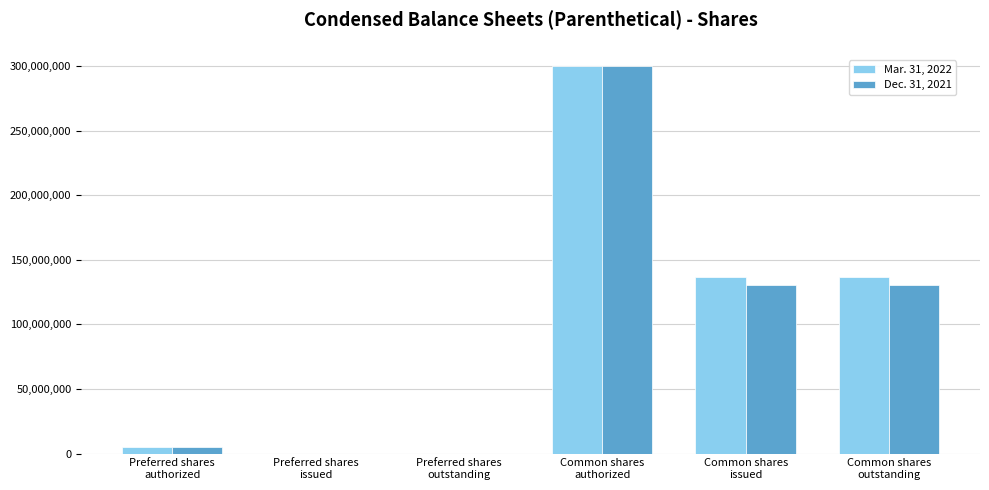

Which series has the largest range (max minus min)?

Mar. 31, 2022